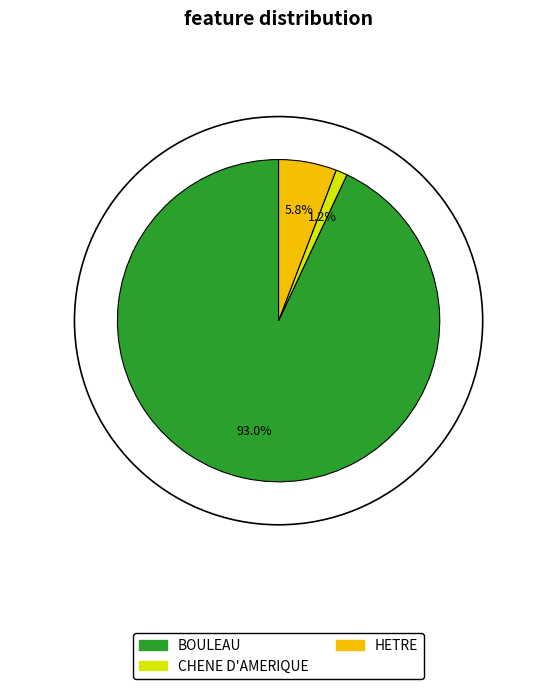

The BOULEAU slice represents 1% of the pie. True or false?

False